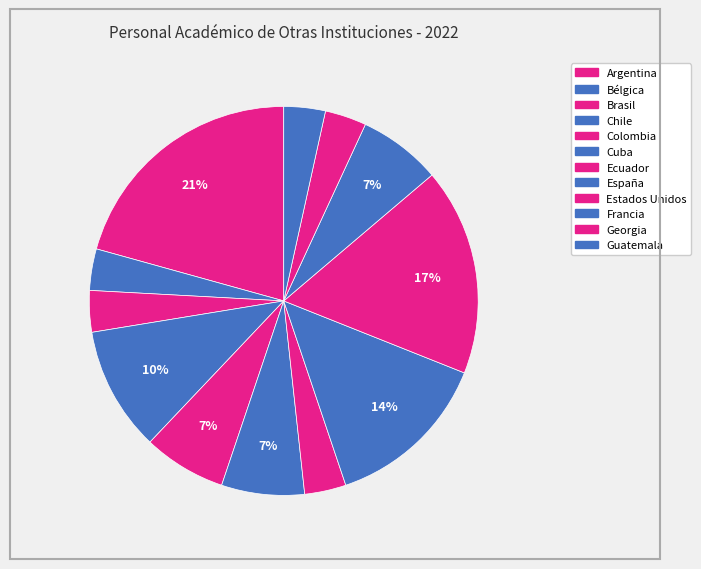

To the nearest percent, what is the combined percentage of Ecuador and España?

17%